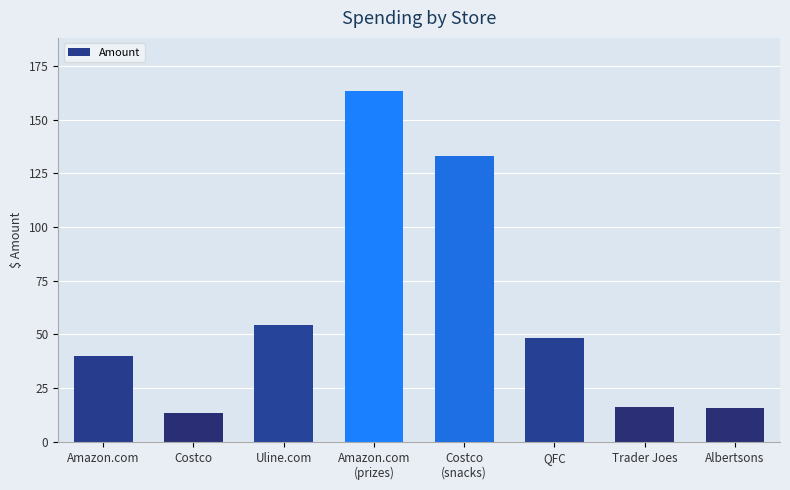

Which has a higher value, Amazon.com or Albertsons?

Amazon.com